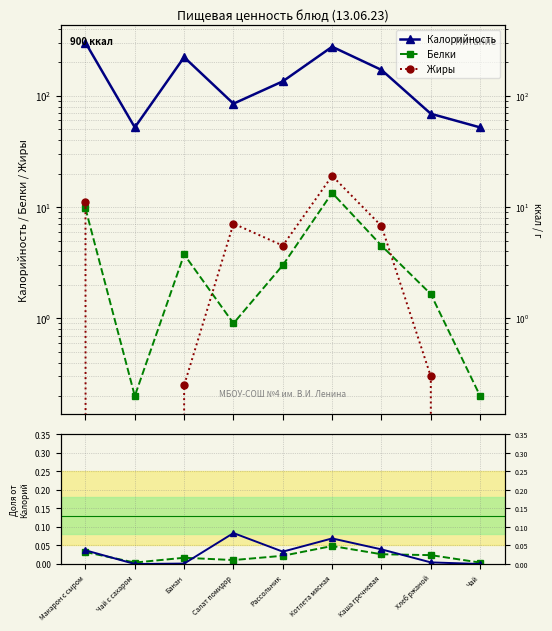

The Белки / Кал series shows 0.0 at Каша гречневая. True or false?

False